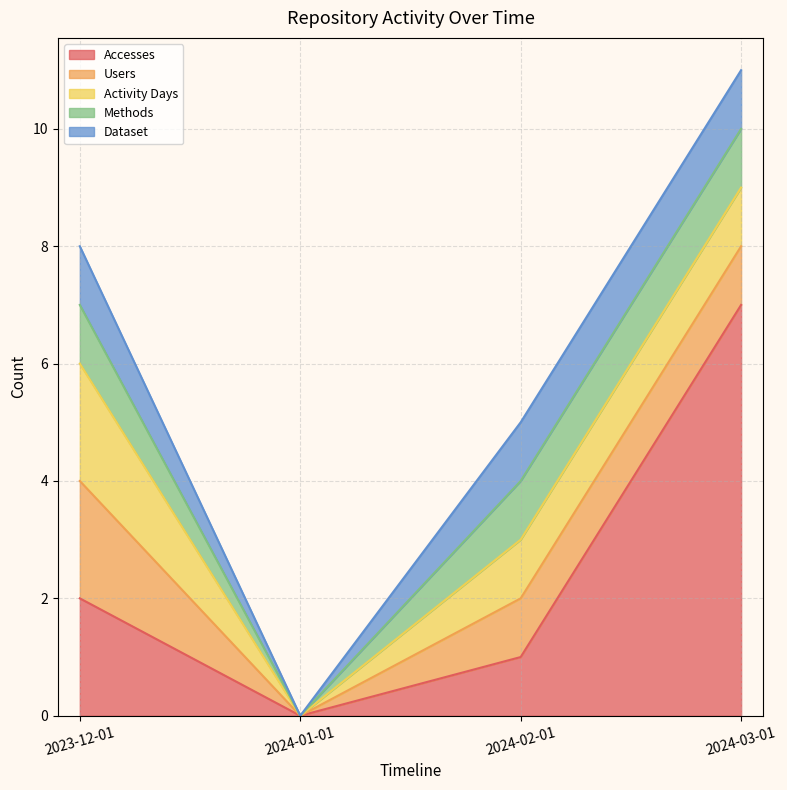

Reading left to right, list all the values displayed in this chart.

Accesses: 2023-12-01=2	2024-01-01=0	2024-02-01=1	2024-03-01=7
Users: 2023-12-01=2	2024-01-01=0	2024-02-01=1	2024-03-01=1
Activity Days: 2023-12-01=2	2024-01-01=0	2024-02-01=1	2024-03-01=1
Methods: 2023-12-01=1	2024-01-01=0	2024-02-01=1	2024-03-01=1
Dataset: 2023-12-01=1	2024-01-01=0	2024-02-01=1	2024-03-01=1